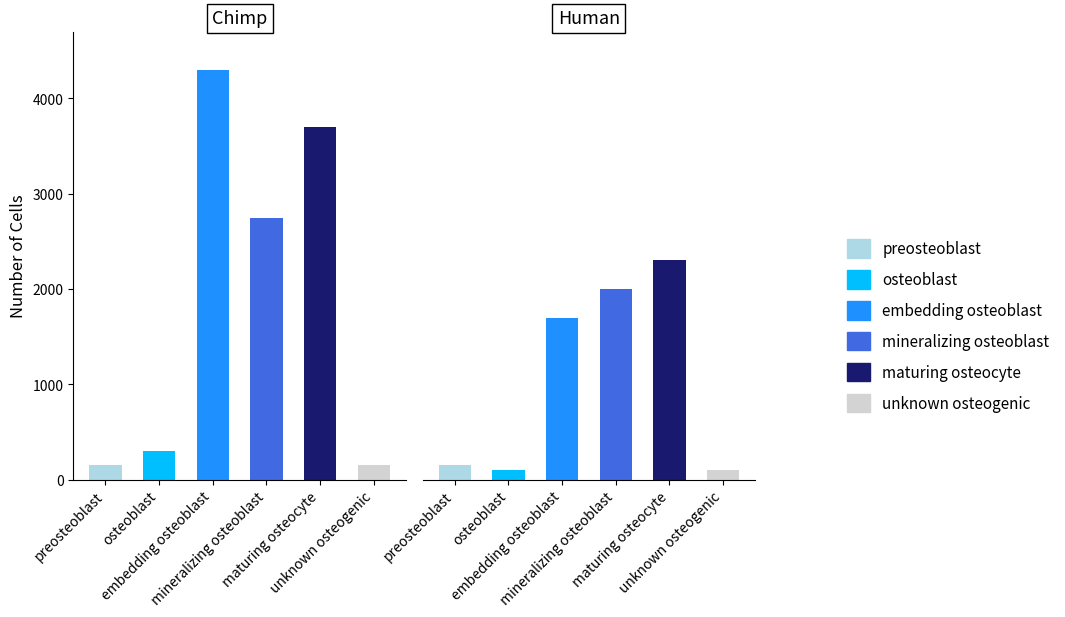

Is it true that maturing osteocyte equals 2463 at 2?

False